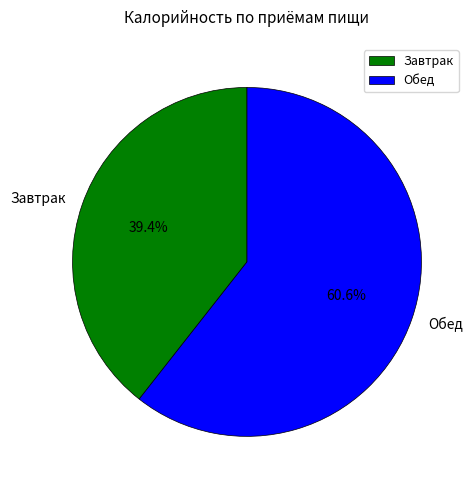

Is it true that Завтрак is 33% of the pie?

False